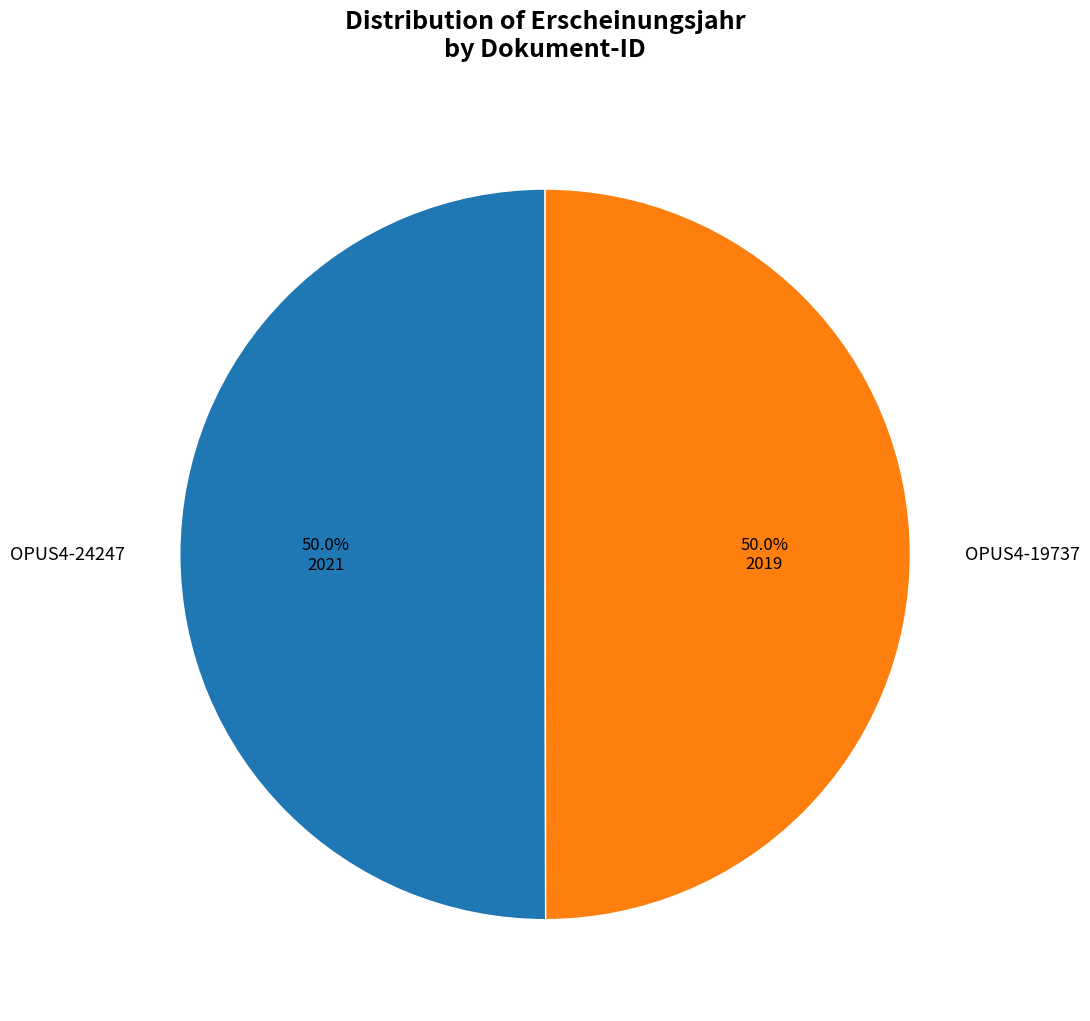

To the nearest percent, what is the average slice percentage?

50%